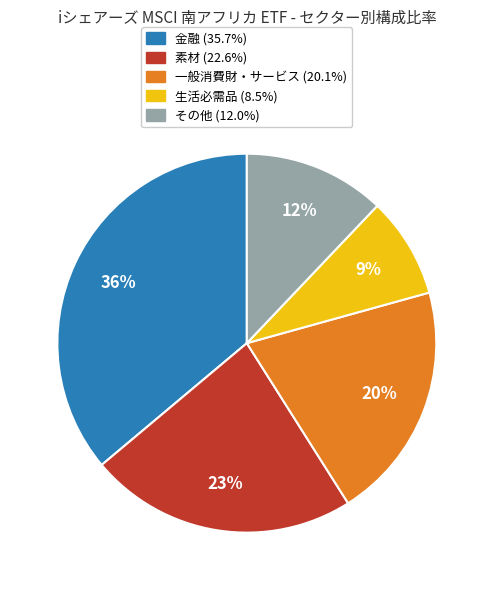

Does any single category account for the majority?

No